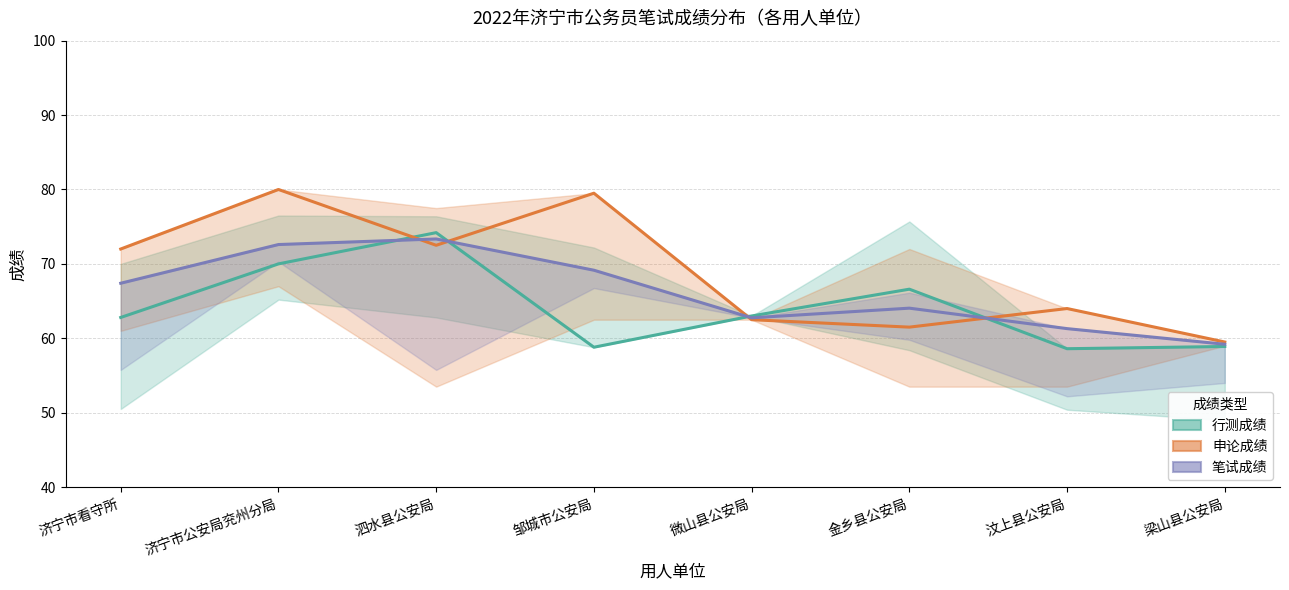

Does the chart have visible grid lines?

Yes